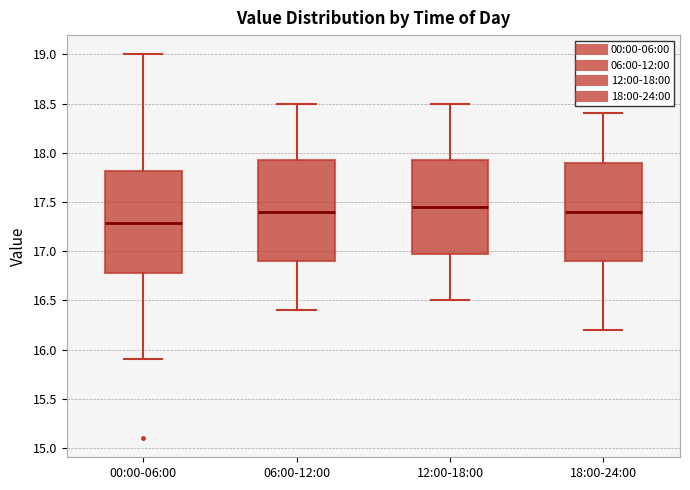

Where is the upper edge of the box for 00:00-06:00 on the y-axis? The values are not printed on the chart, so give them approximately, as read against the axis.

17.80